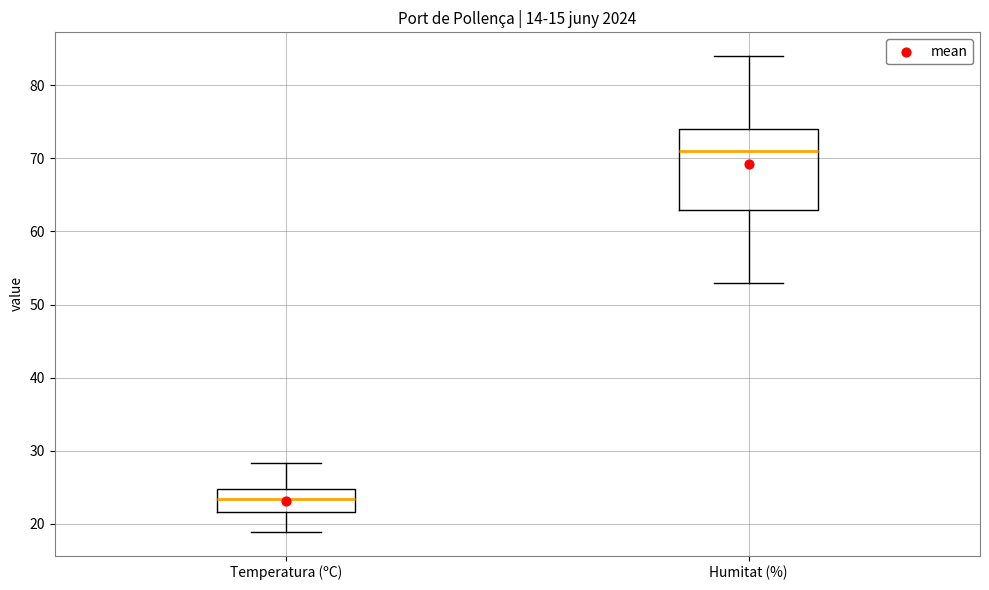

Reading left to right, transcribe this box plot: for each box, give where its median line is, the range the box spans, and where its two whiskers end, as read against the y-axis. The values are not printed on the chart, so give them approximately, as read against the axis.

Temperatura (ºC): median 23, box 22 to 25, whiskers 19 to 28
Humitat (%): median 71, box 63 to 74, whiskers 53 to 84